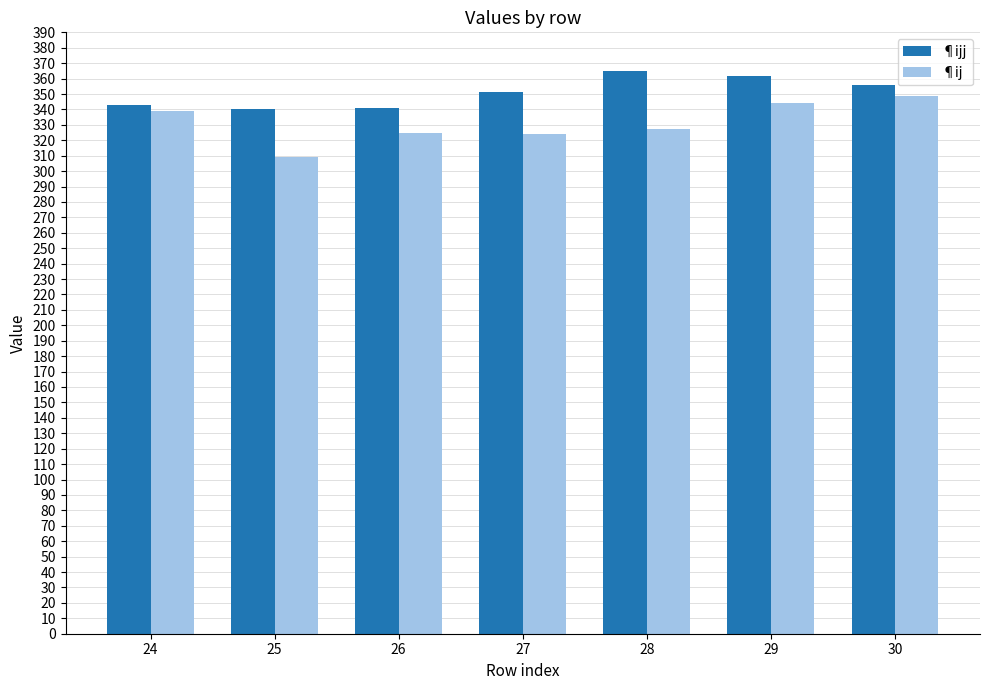

At which label is ¶ijj closest to 352?

27